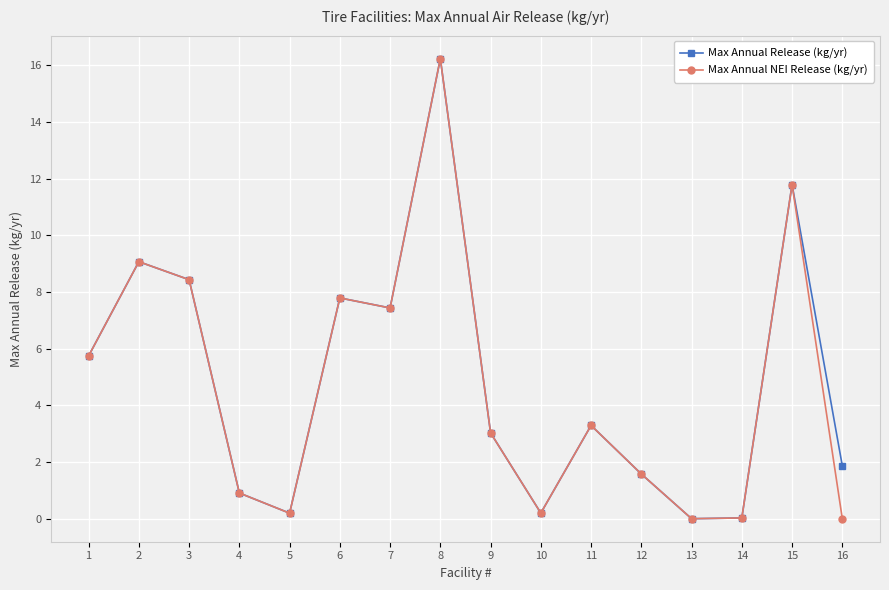

What is the total value across all series at 8?

32.5